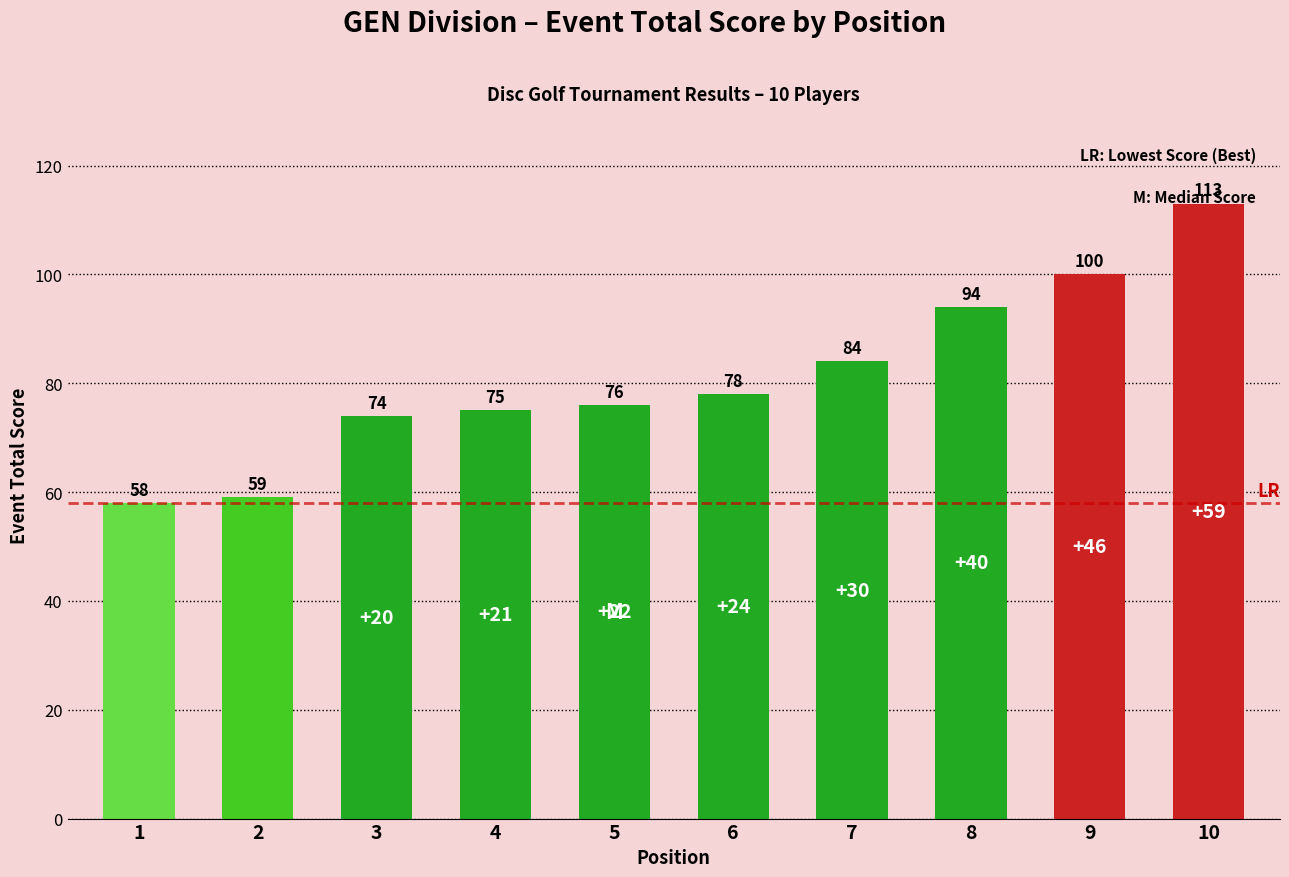

True or false: the data shows 19 at 6.

False